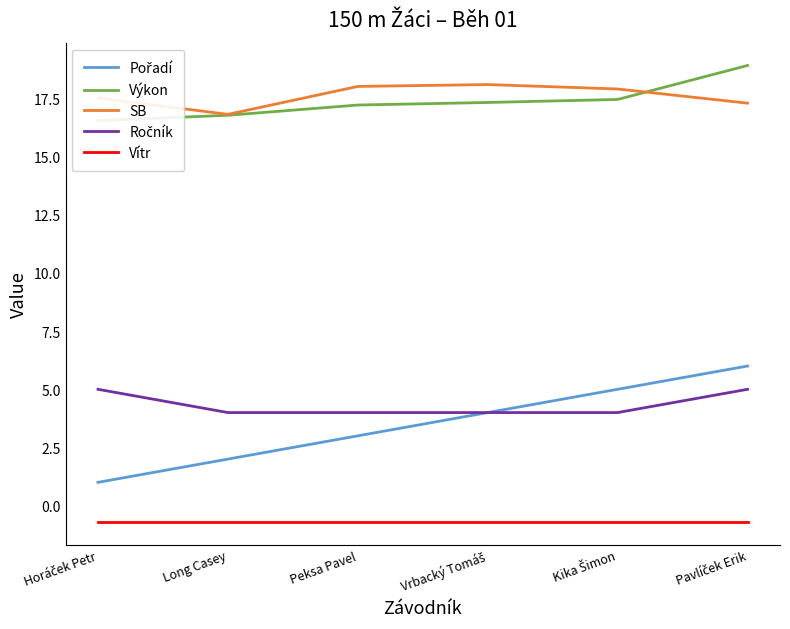

What are all the series names shown in the legend?

Pořadí, Výkon, SB, Ročník, Vítr